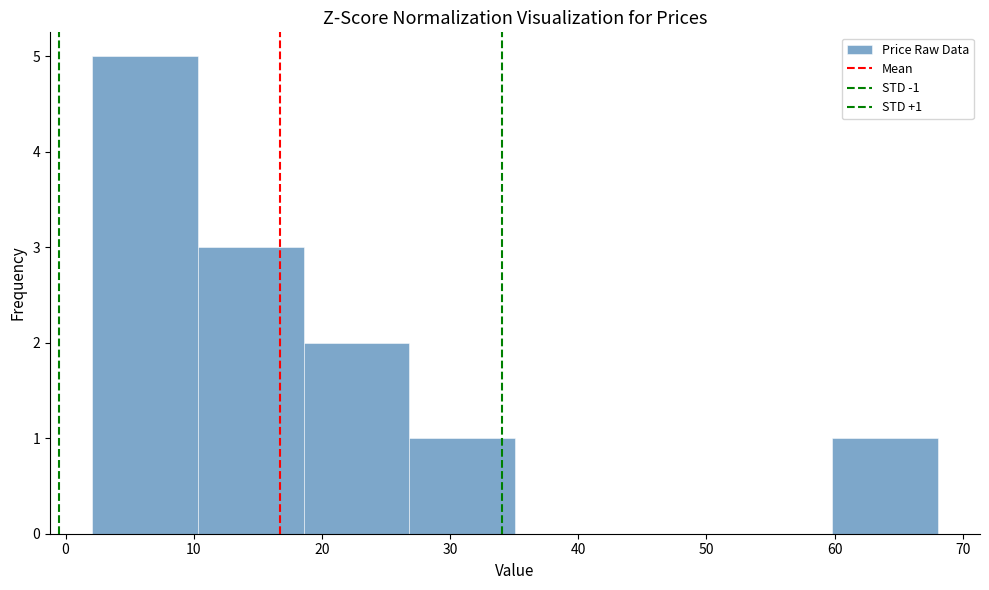

Over which range of the x-axis is the bar tallest?

2 to 10